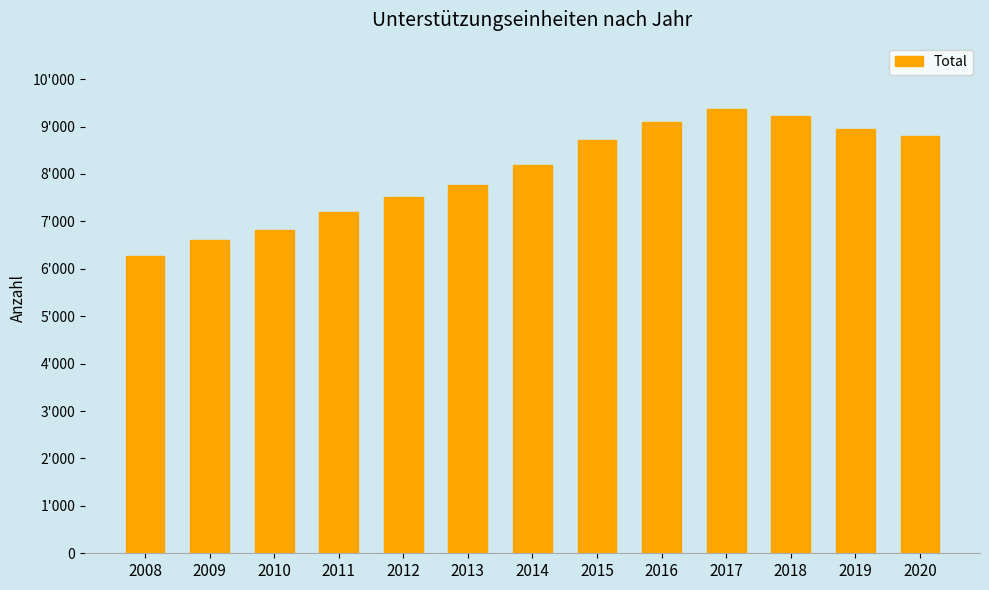

What is the ratio of the value at 2018 to the value at 2014?

1.1